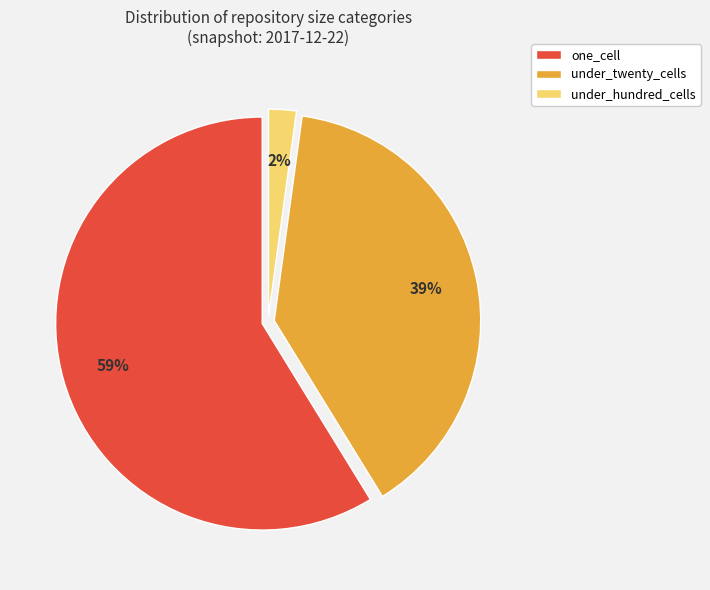

Count the number of slices in the pie.

3